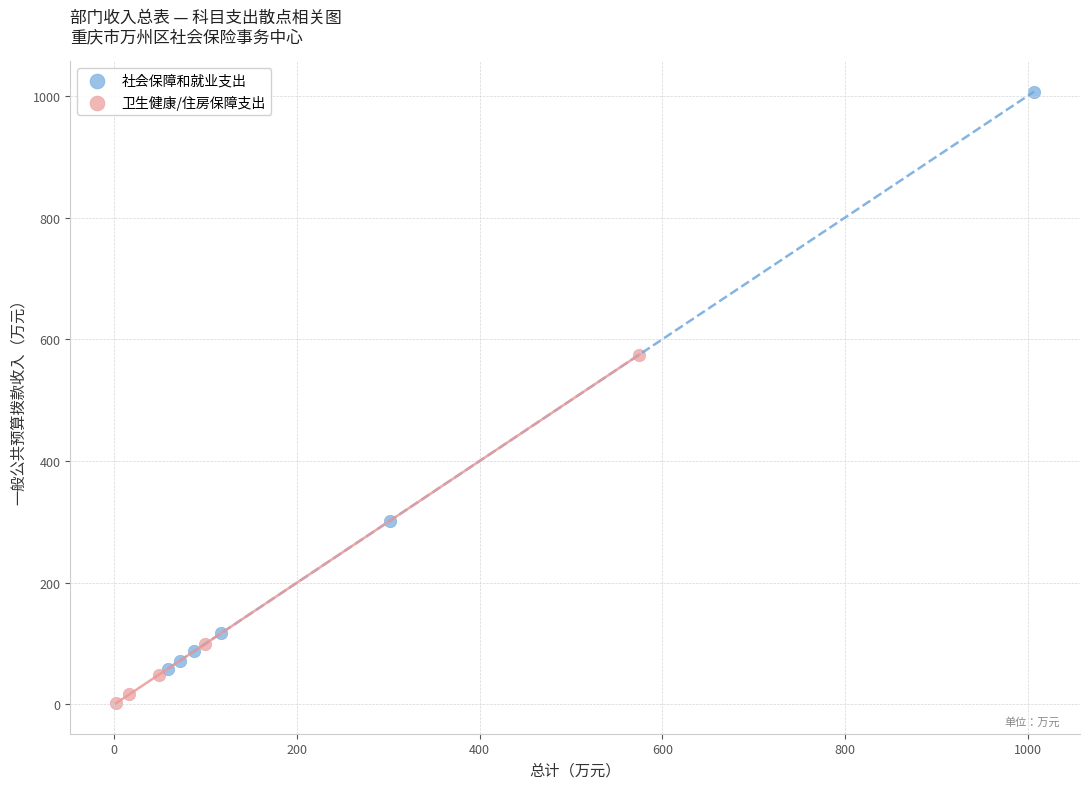

Which series reaches the minimum Y coordinate?

卫生健康/住房保障支出